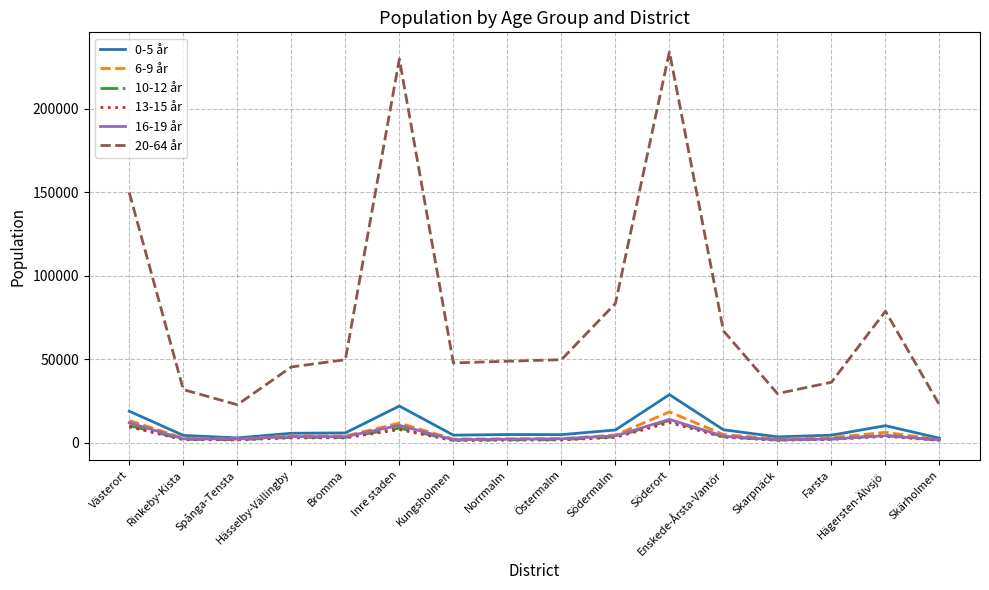

Which series has the largest total across all categories?

20-64 år